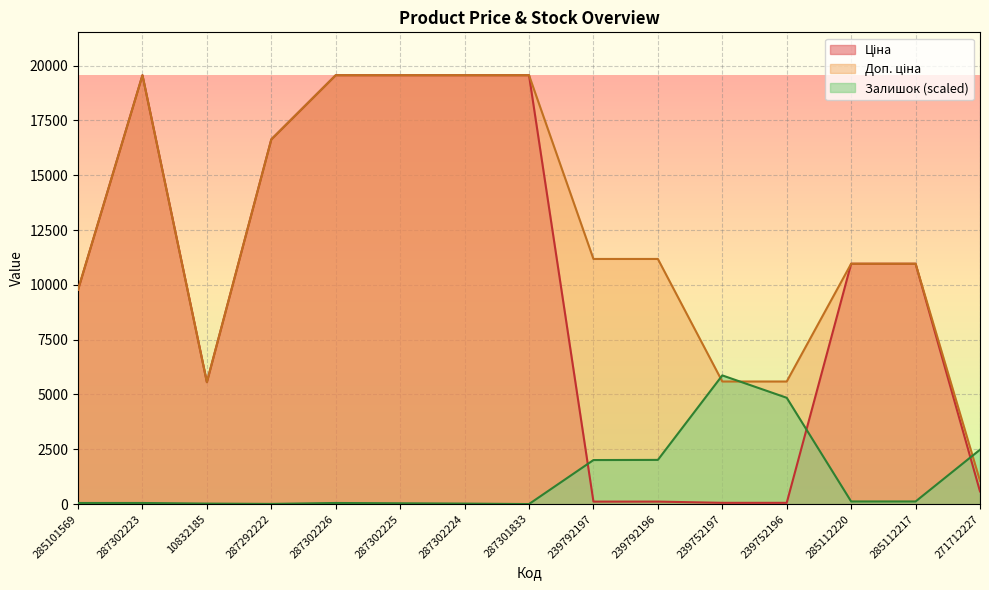

What is the label of the 3rd point from the right?

285112220